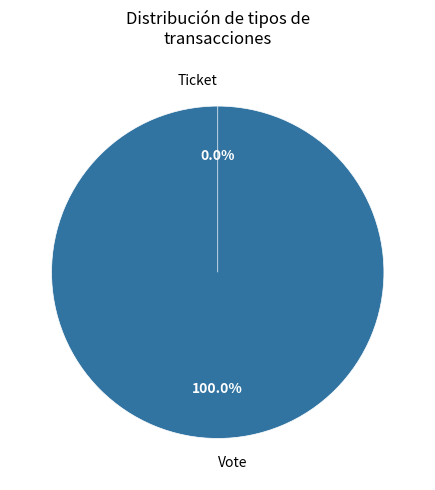

To the nearest percent, what is the difference between the Vote and Ticket slice percentages?

100%